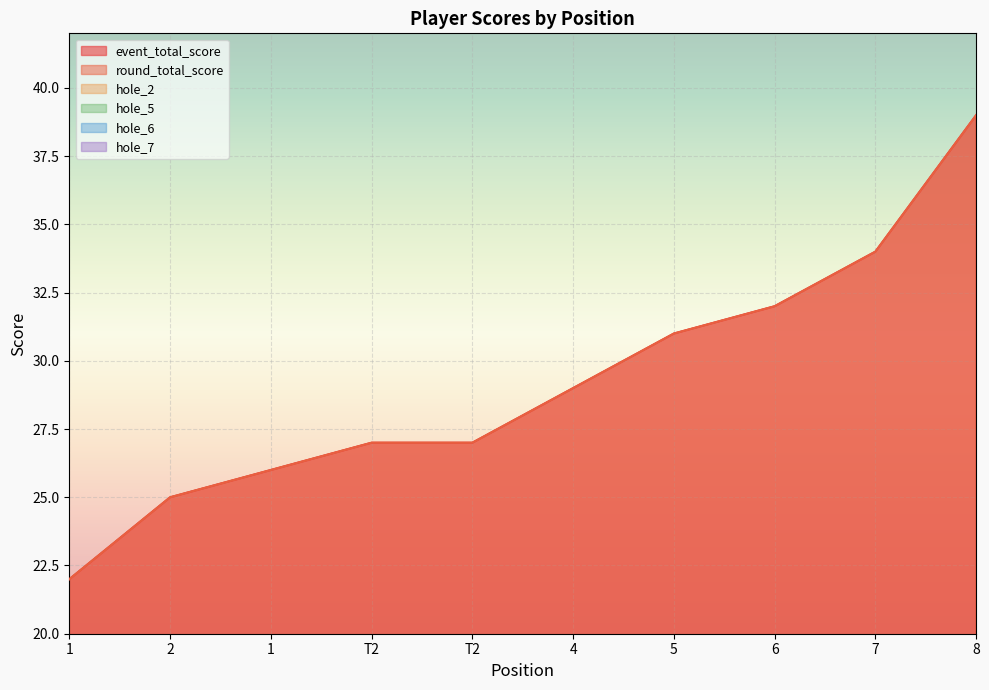

Reading left to right, extract all data points from this chart.

event_total_score: 1=22	2=25	1=26	T2=27	T2=27	4=29	5=31	6=32	7=34	8=39
round_total_score: 1=22	2=25	1=26	T2=27	T2=27	4=29	5=31	6=32	7=34	8=39
hole_2: 1=3	2=3	1=3	T2=3	T2=3	4=3	5=4	6=5	7=4	8=4
hole_5: 1=3	2=3	1=4	T2=3	T2=3	4=4	5=4	6=4	7=4	8=6
hole_6: 1=2	2=3	1=3	T2=3	T2=3	4=4	5=3	6=5	7=5	8=4
hole_7: 1=2	2=3	1=4	T2=3	T2=3	4=3	5=3	6=4	7=4	8=5